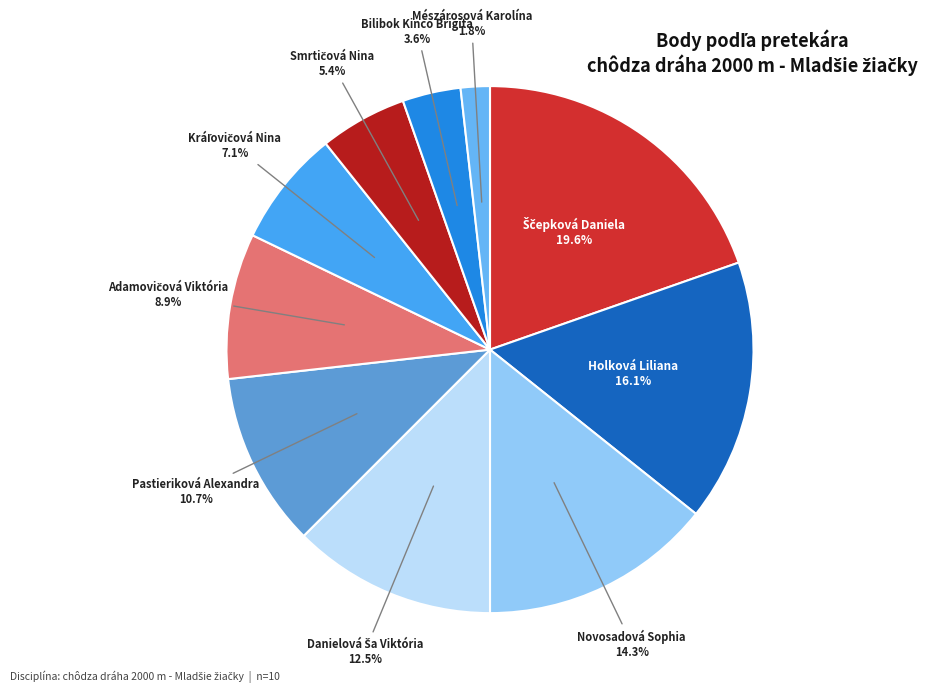

To the nearest percent, what is the difference between the largest and smallest slice percentages?

18%